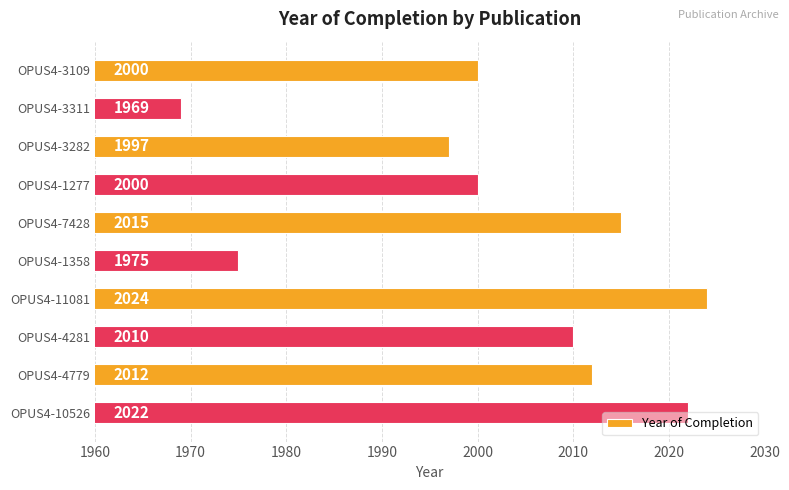

What is the difference between the values at OPUS4-3109 and OPUS4-1358?

25